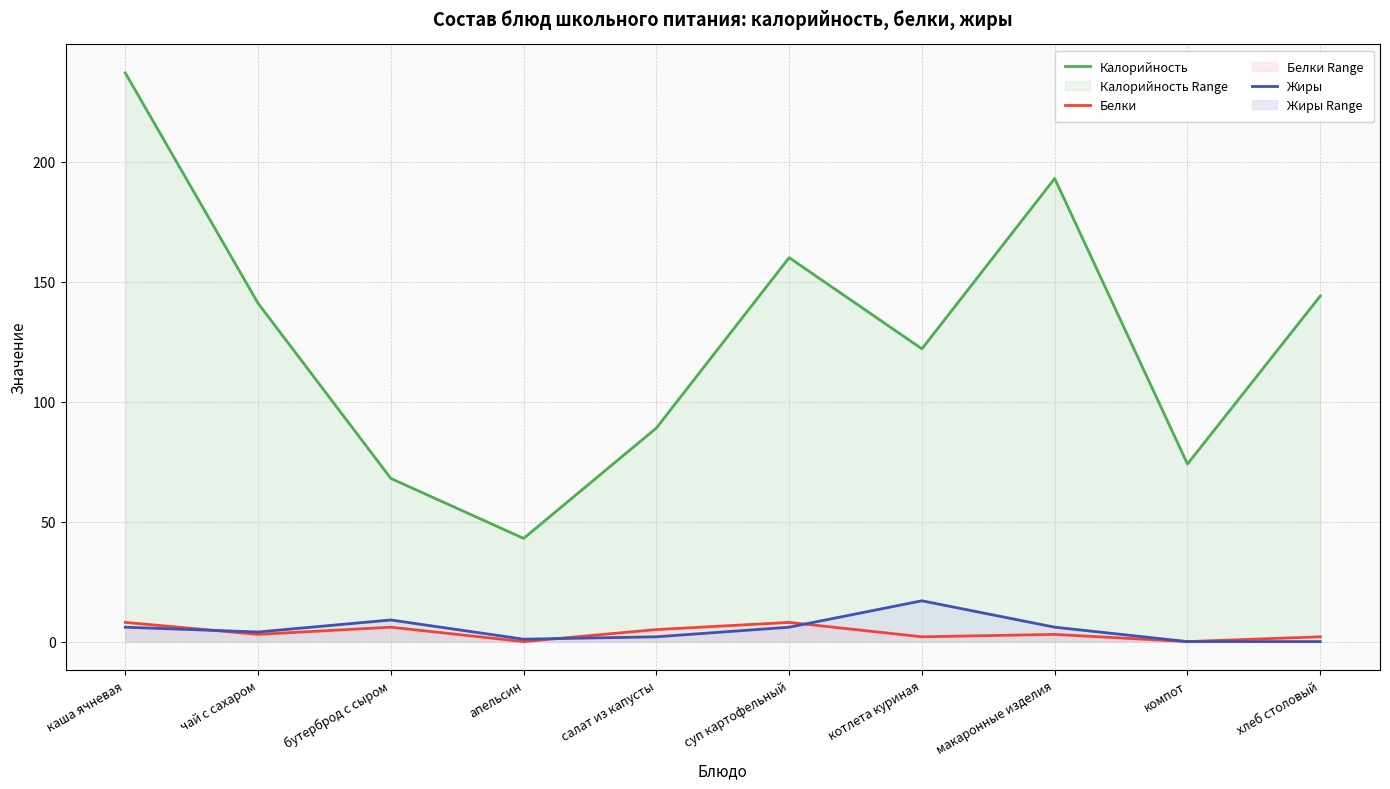

At which label does Жиры first exceed 6?

бутерброд с сыром